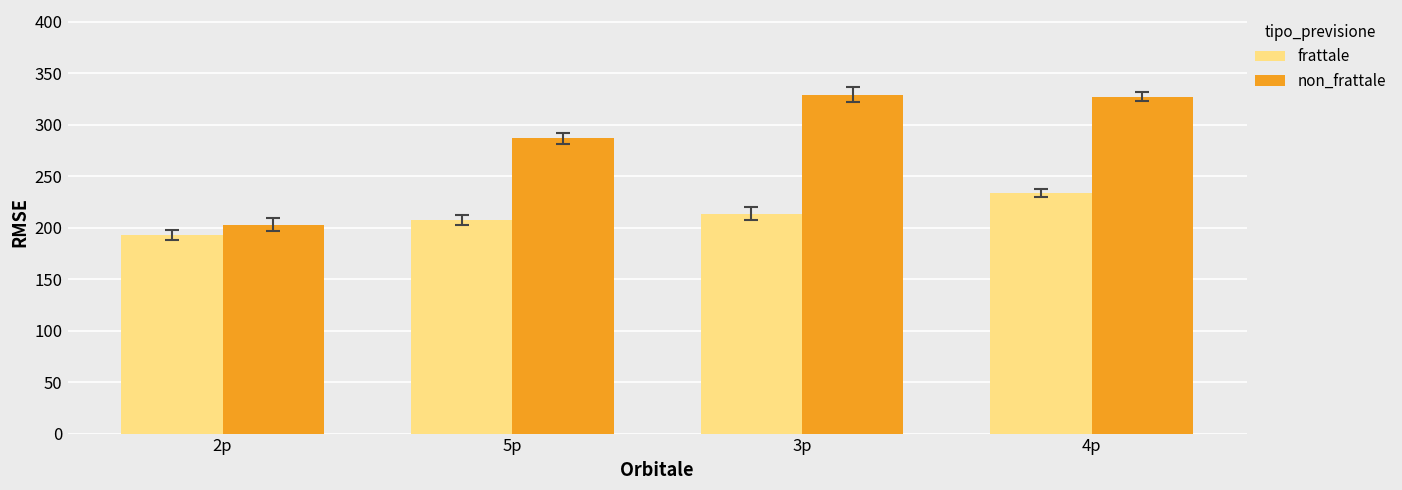

List the series in order of their overall mean, highest first.

non_frattale, frattale